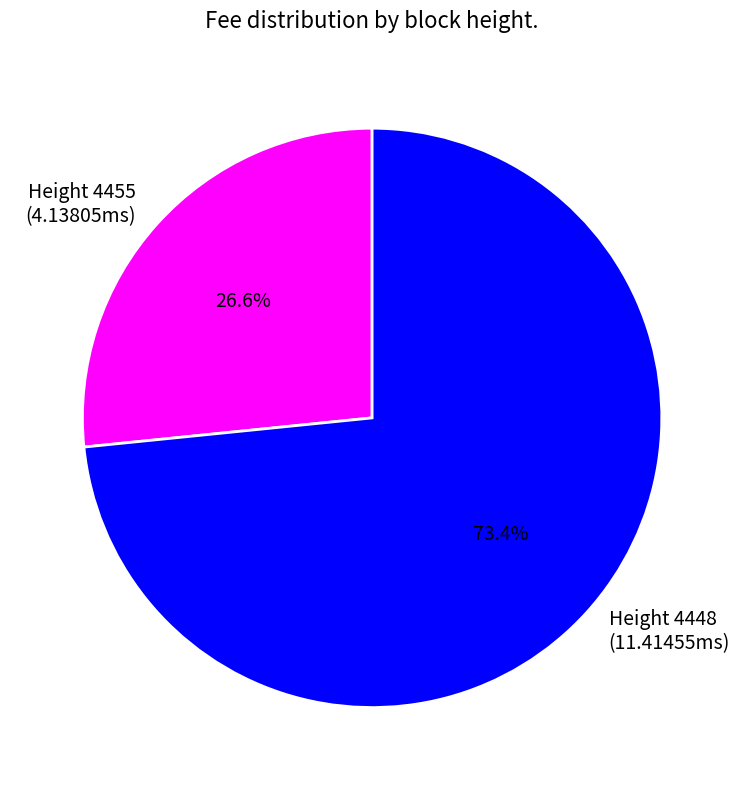

Which slice is the largest?

4448